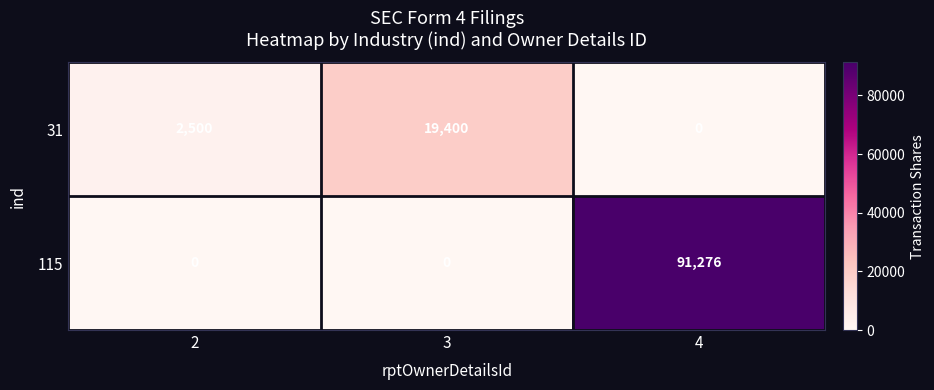

What is the sum of the 115 values at 3 and 4?

91276